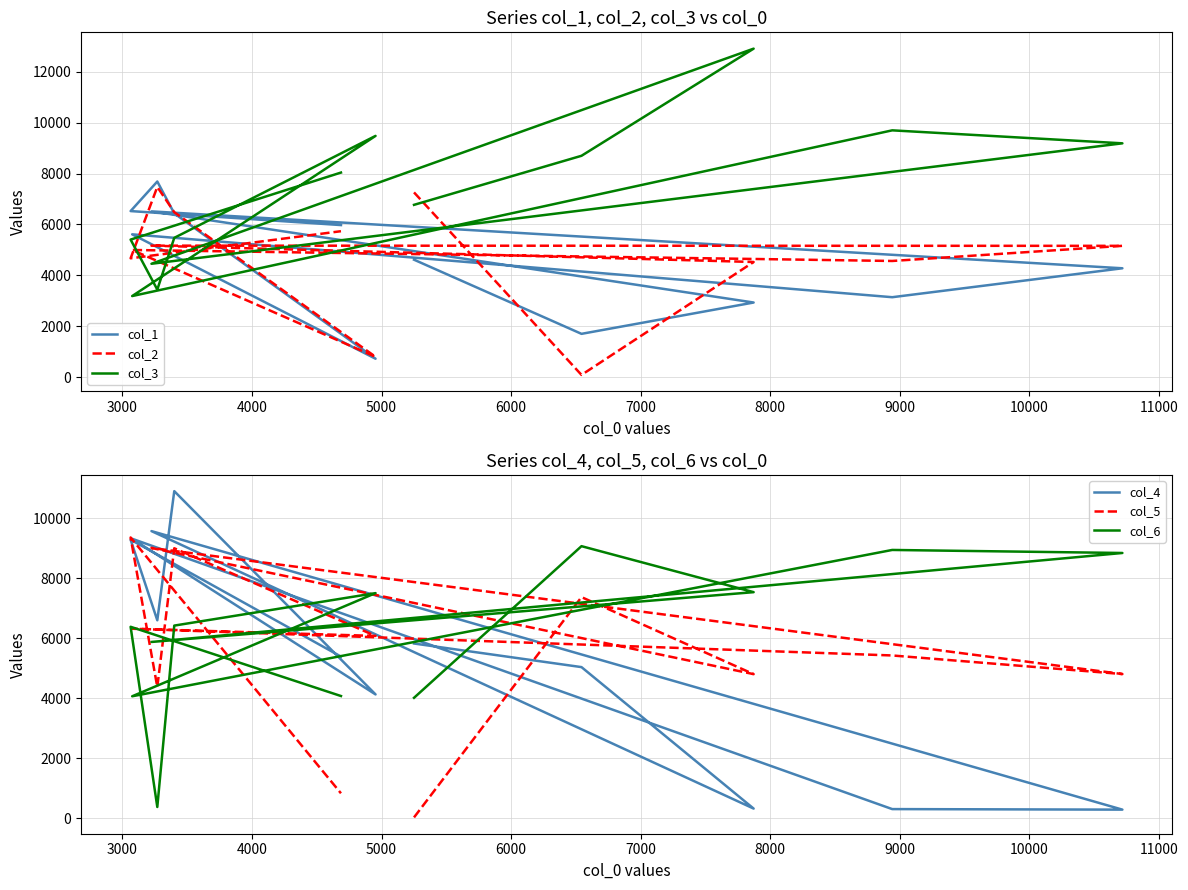

The col_6 series shows 2504 at 5000. True or false?

False